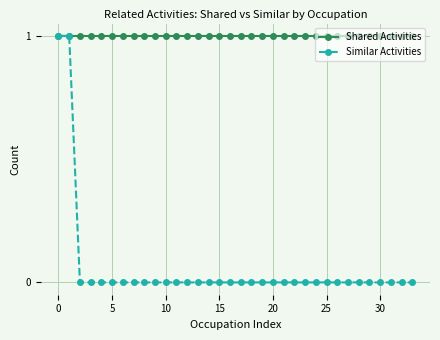

What is the value of the Shared Activities point at the 26th from the left?

1